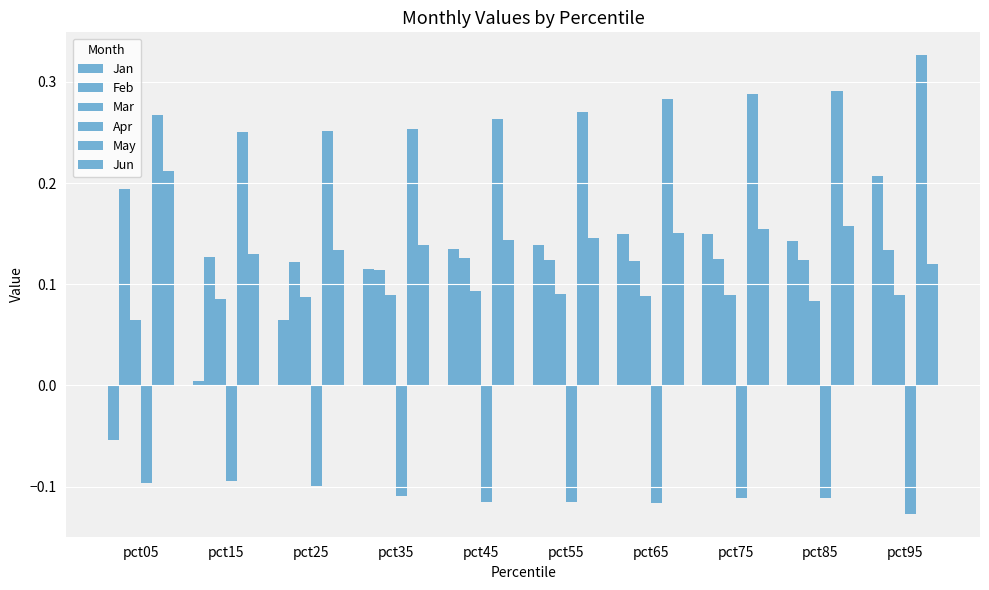

How many bars are there in each group?

6